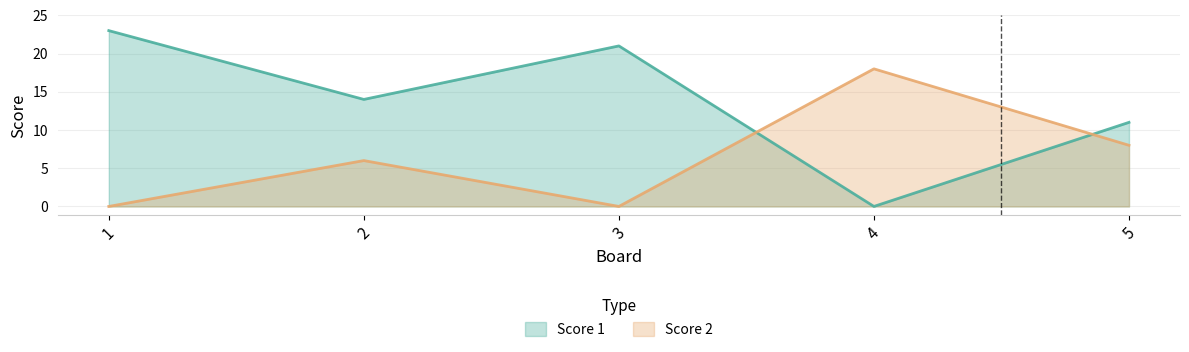

Rank the series at 5 from highest to lowest value.

Score 1, Score 2